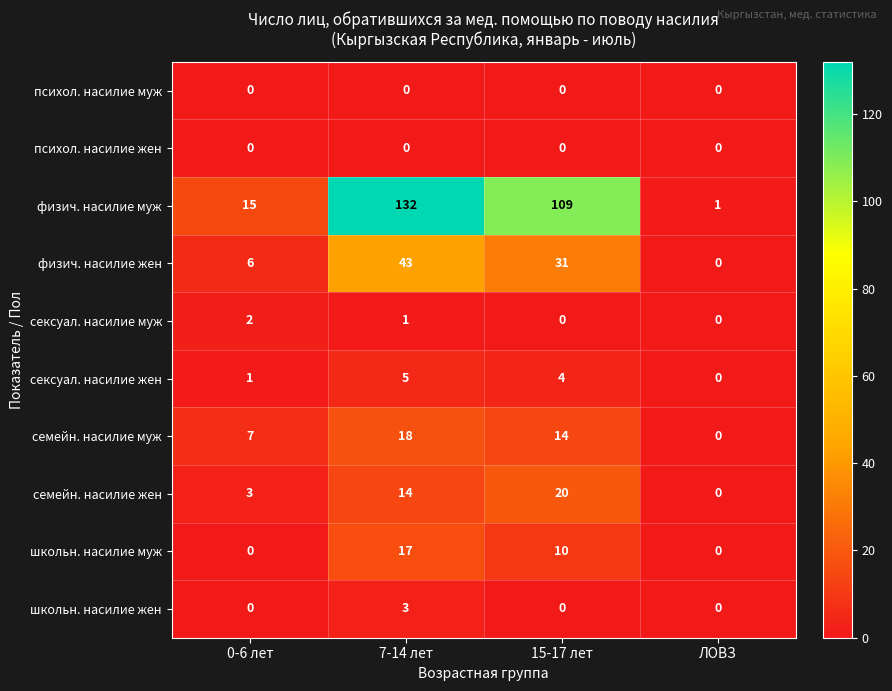

What is the difference between the семейн. насилие жен values at 7-14 лет and 0-6 лет?

11